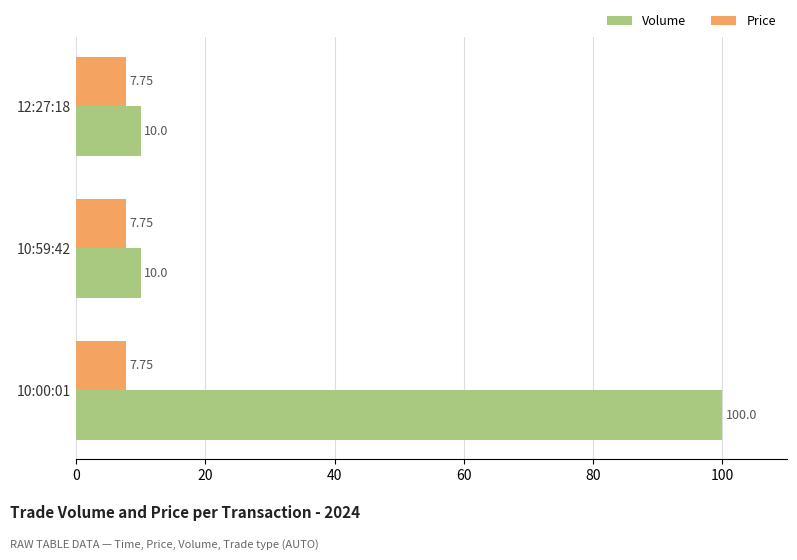

Which series has the widest spread of values?

Volume